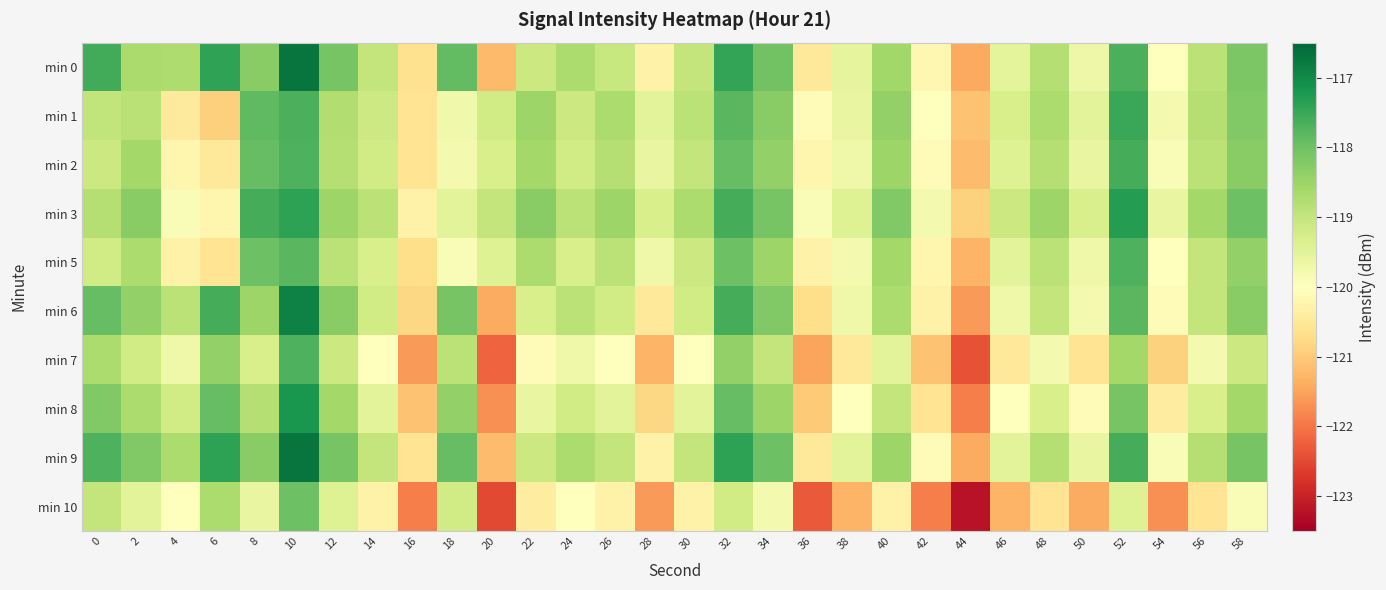

Rank the series by their maximum value, from lowest to highest.

min 10, min 5, min 7, min 2, min 1, min 3, min 8, min 6, min 0, min 9